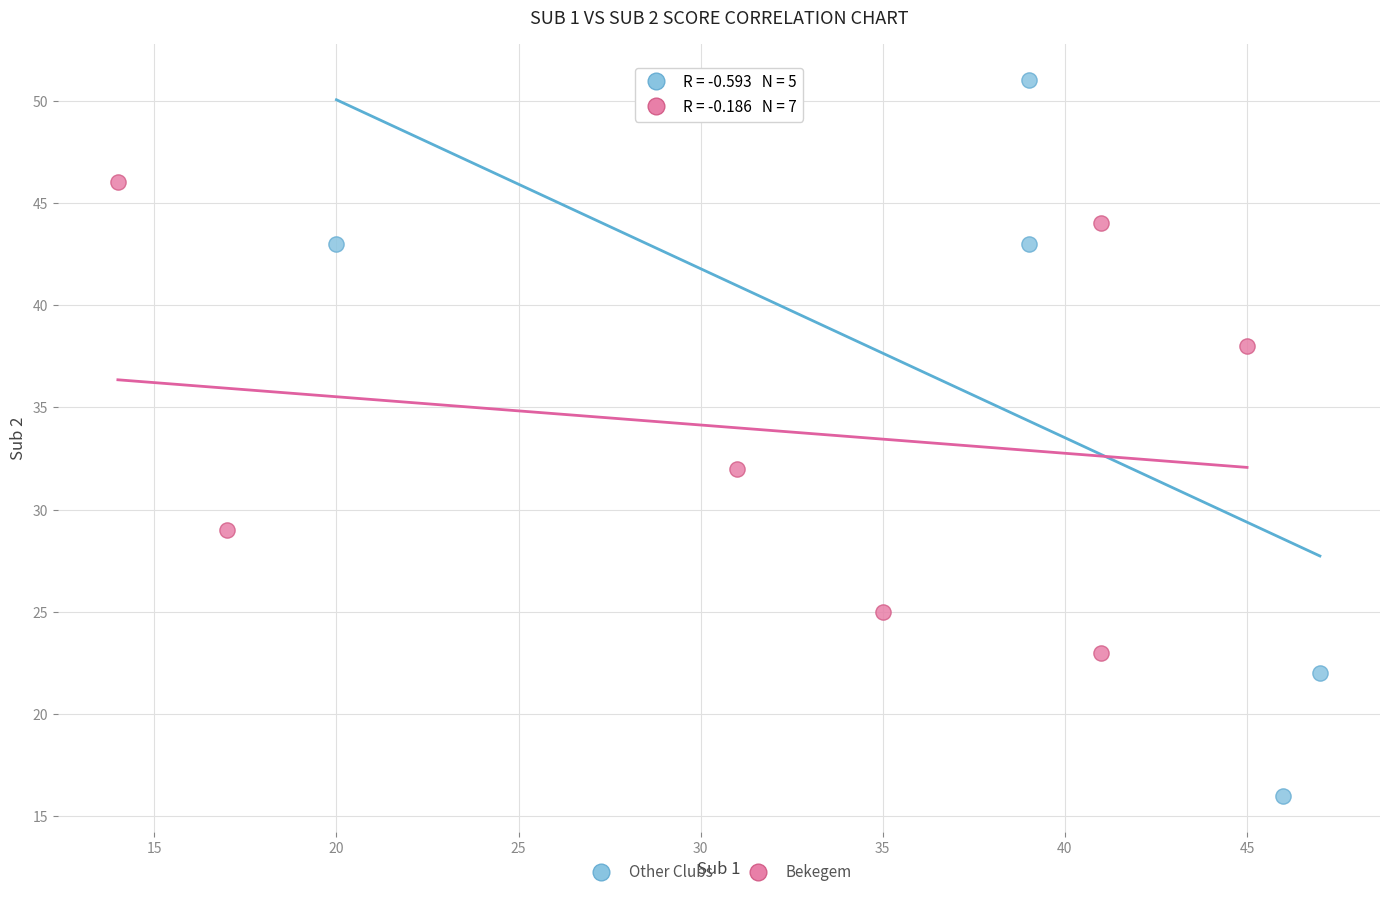

Which series contains the highest Y value?

Other Clubs